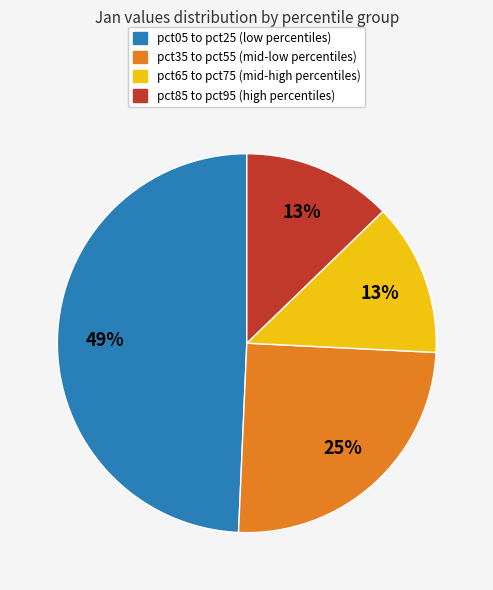

Count the number of slices in the pie.

4